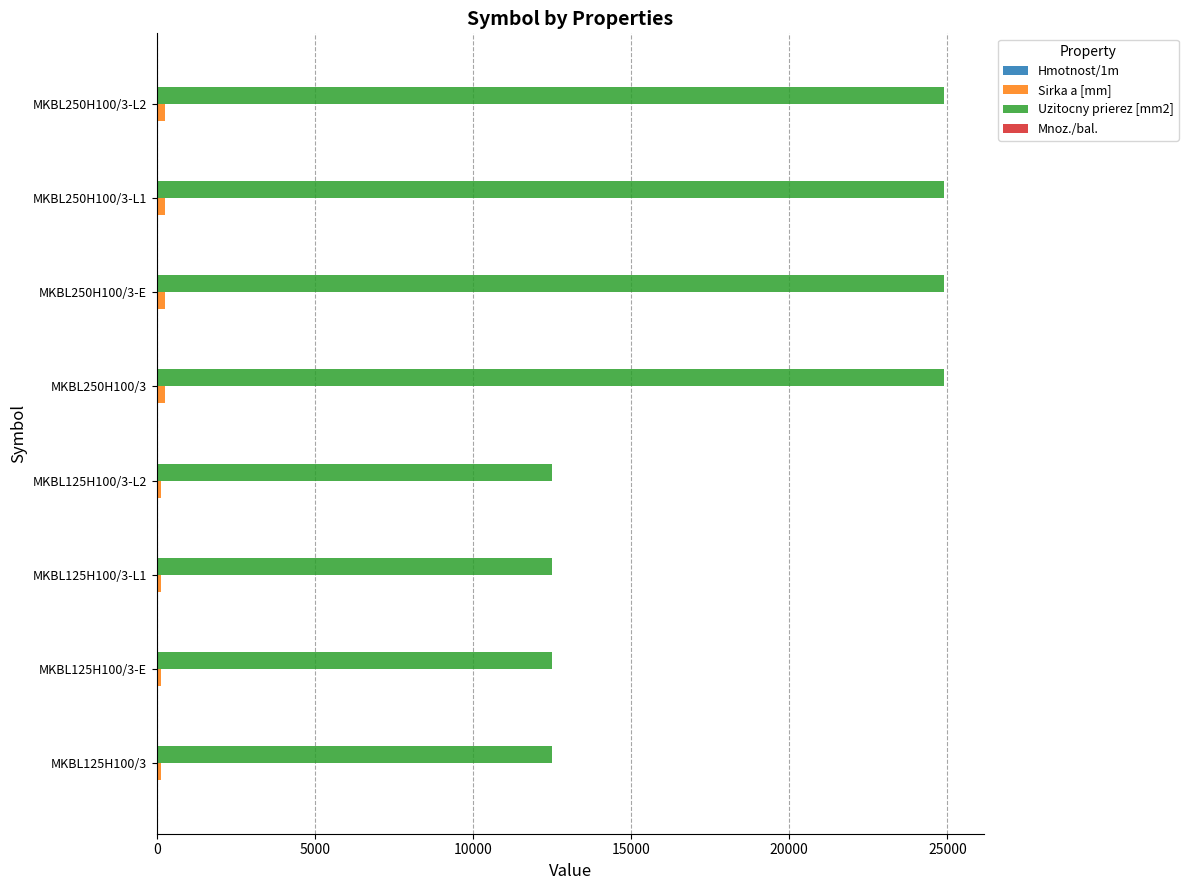

How many distinct data groups are displayed?

4